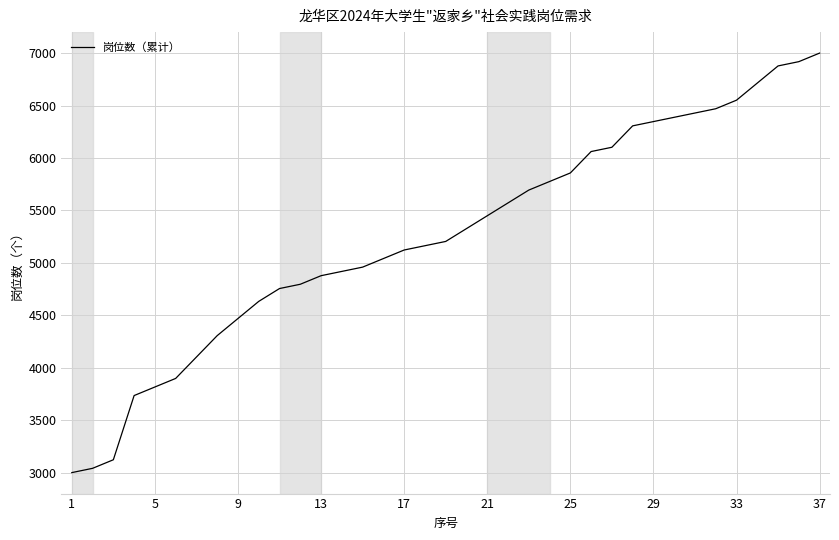

What is the difference between the maximum and minimum values?

4000.0